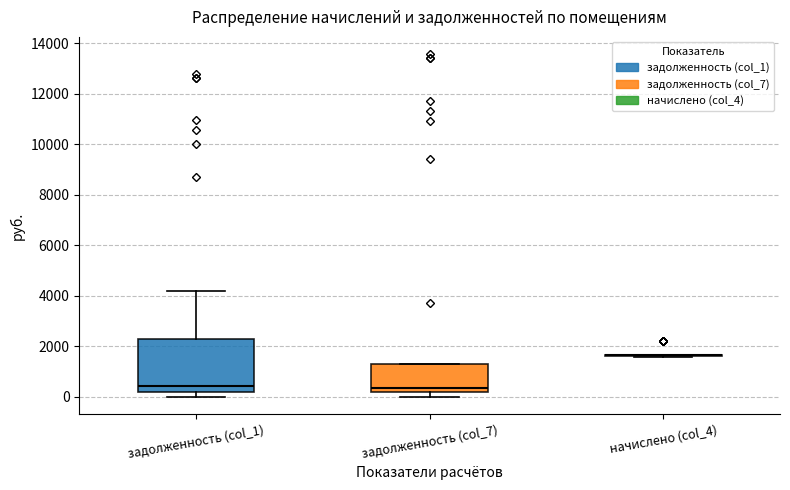

Reading left to right, read every box against the y-axis: the position of its median line, the range the box covers, and the ends of its whiskers. The values are not printed on the chart, so give them approximately, as read against the axis.

задолженность (col_1): median 400, box 200 to 2200, whiskers 0 to 4200
задолженность (col_7): median 400, box 200 to 1200, whiskers 0 to 1200
начислено (col_4): box collapsed to a line at 1600, whiskers 1600 to 1600